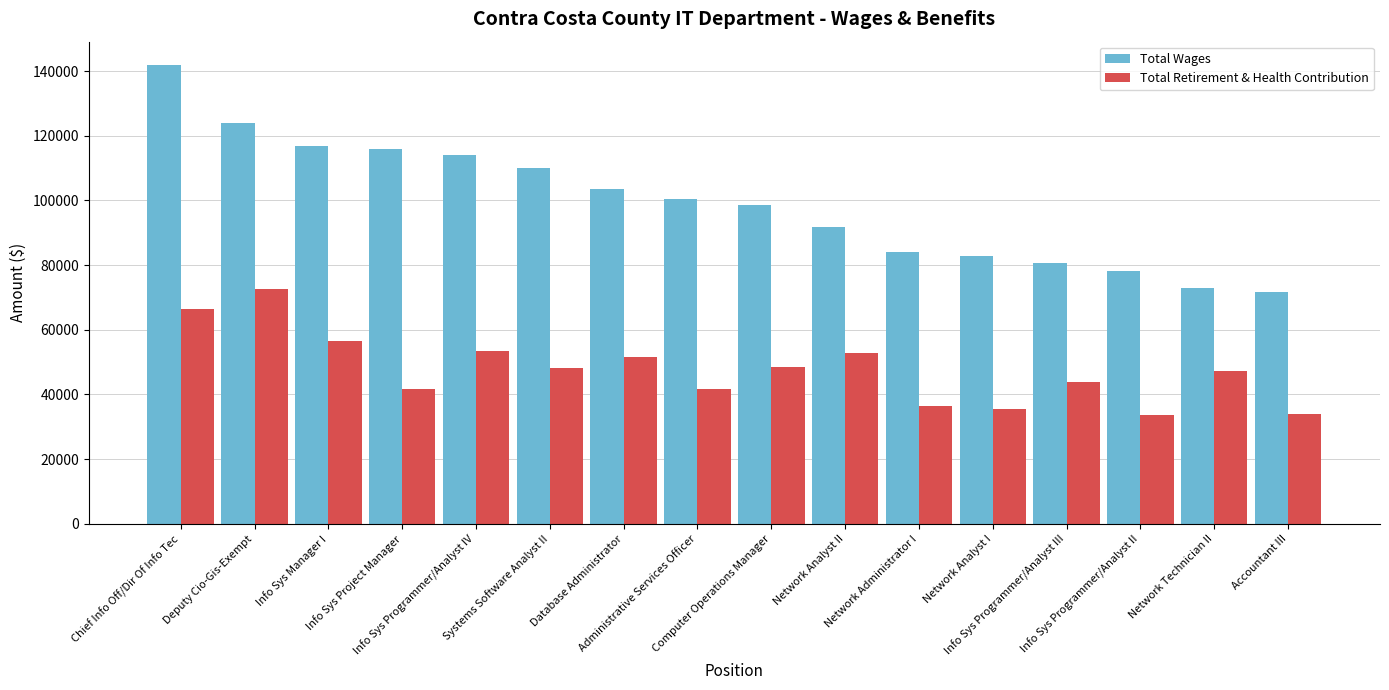

True or false: Total Retirement & Health Contribution has a value of 35398.1 at Chief Info Off/Dir Of Info Tec.

False